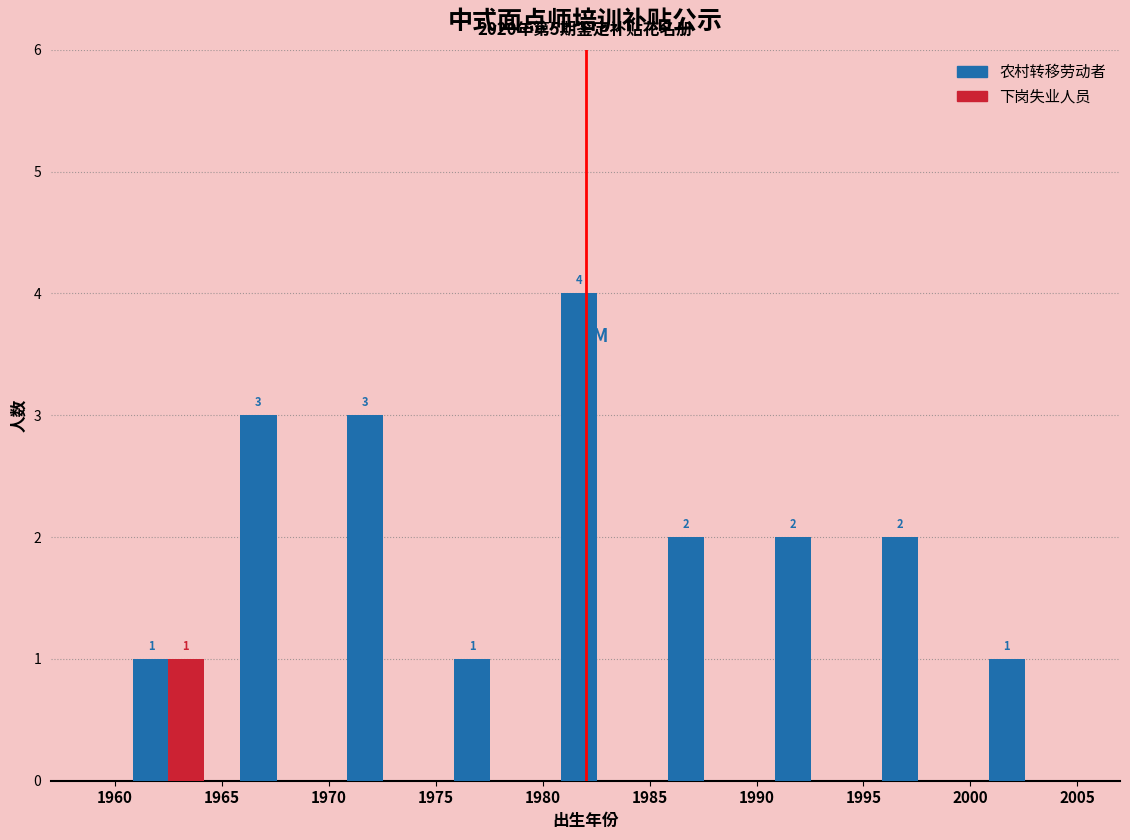

In the 下岗失业人员 series, which range on the x-axis has the tallest bar?

1960 to 1965